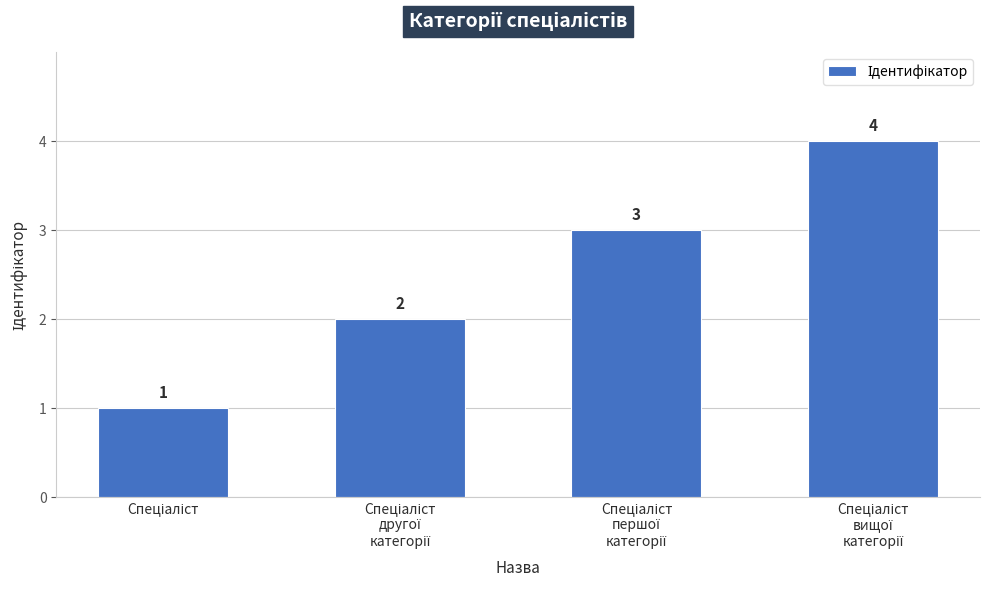

What is the value of the 3rd bar from the left?

3